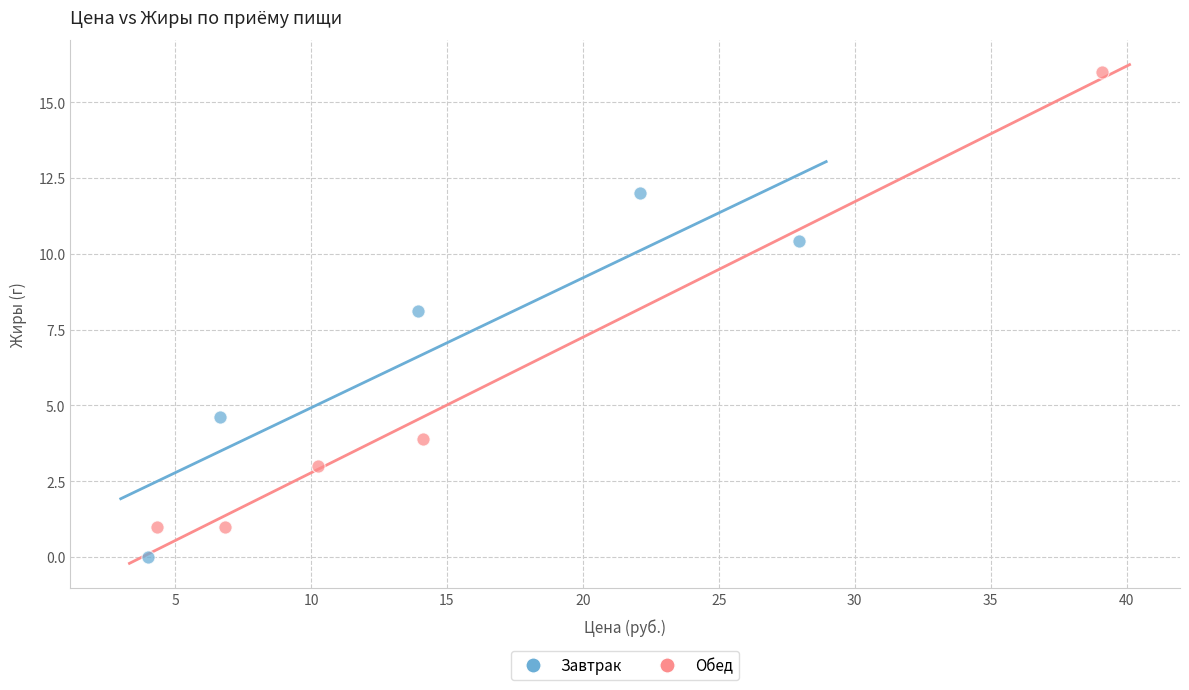

Which series reaches the maximum Y coordinate?

Обед